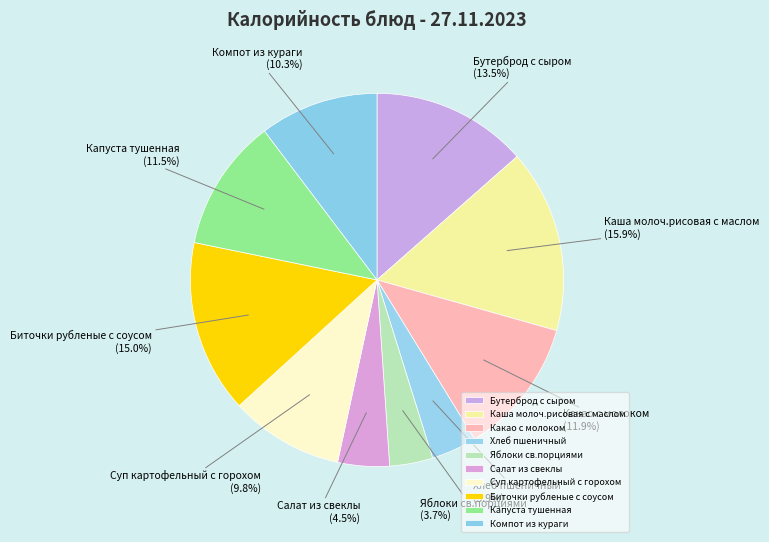

Combined, what portion of the pie is Суп картофельный с горохом and Компот из кураги?

20.1%